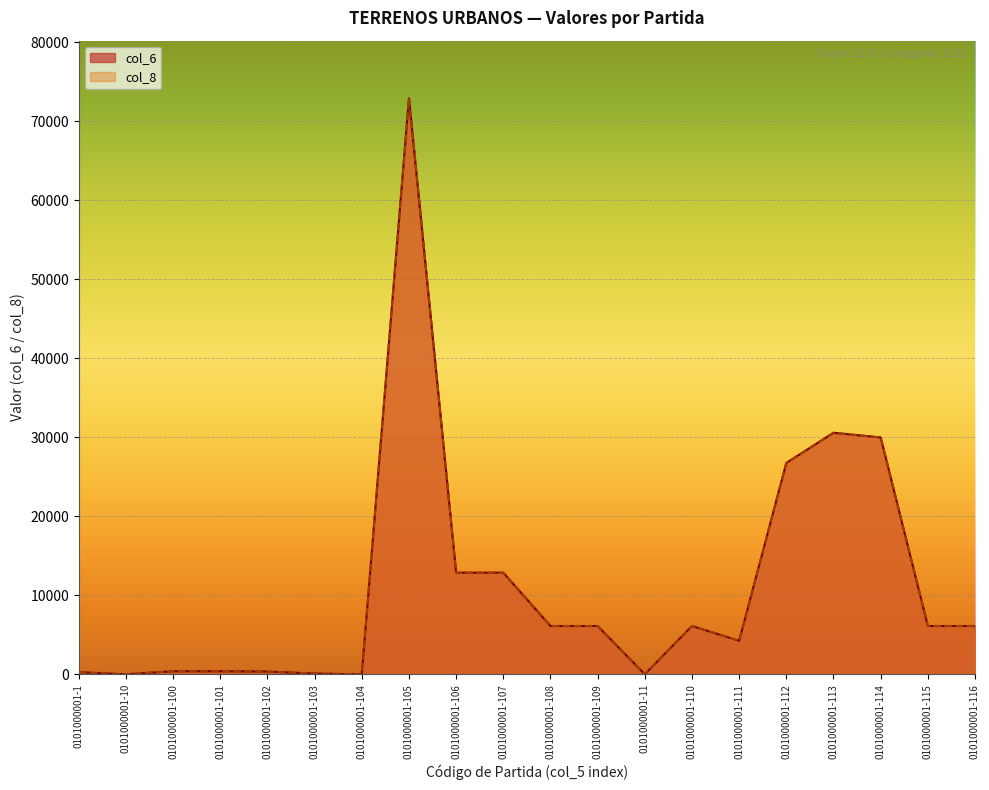

How many categories are shown in the chart?

20